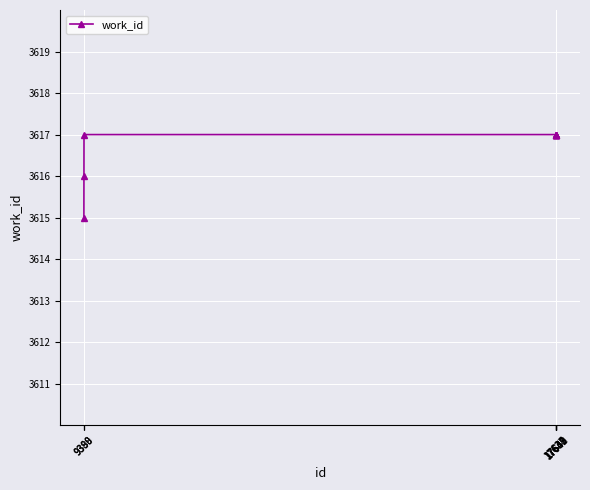

What is the smallest value displayed?

3615